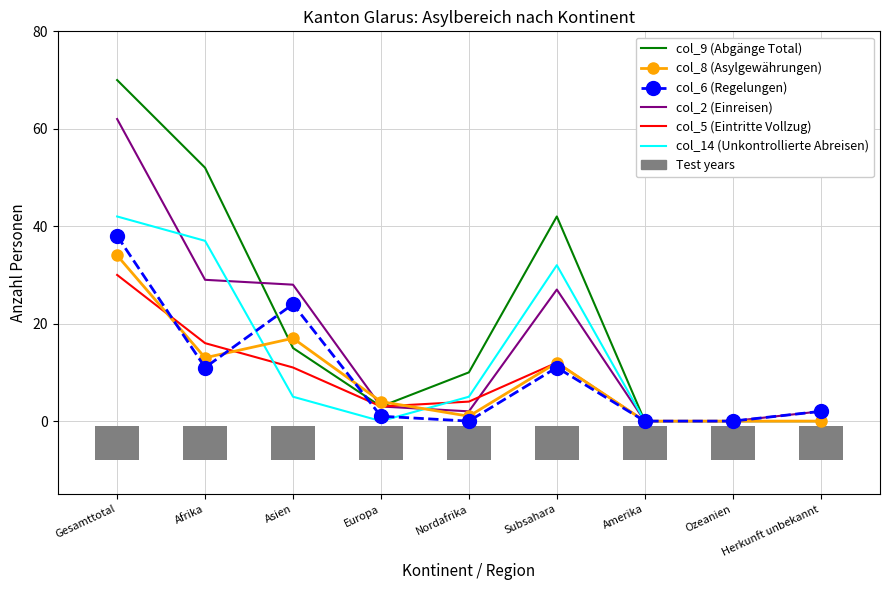

Where is the first local minimum for col_8 (Asylgewährungen)?

Afrika